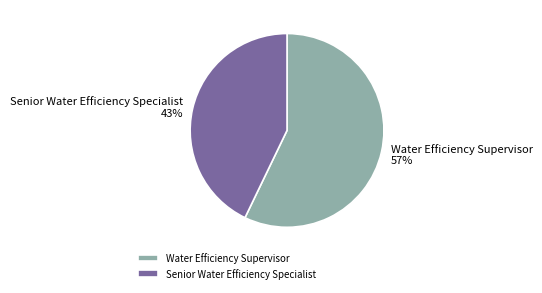

What is the largest slice in the pie chart?

Water Efficiency Supervisor